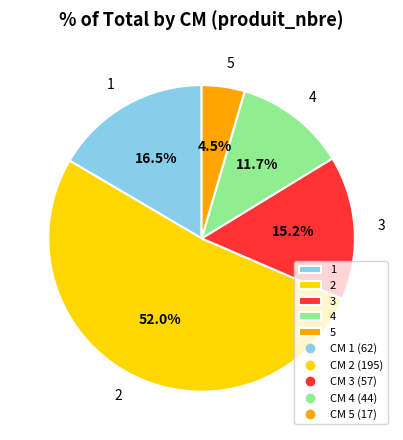

Which category has the biggest portion of the pie?

2